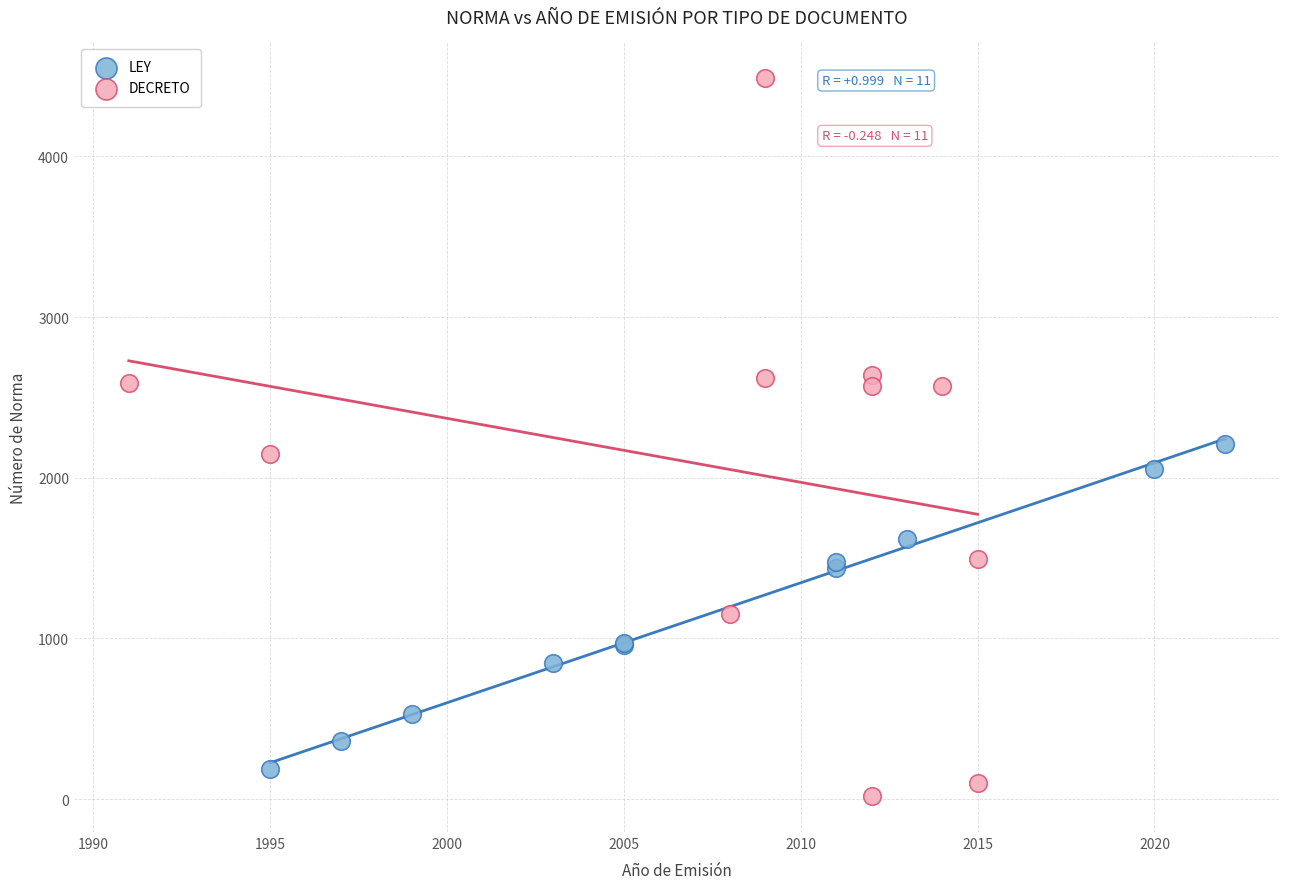

Which series contains the lowest Y value?

DECRETO